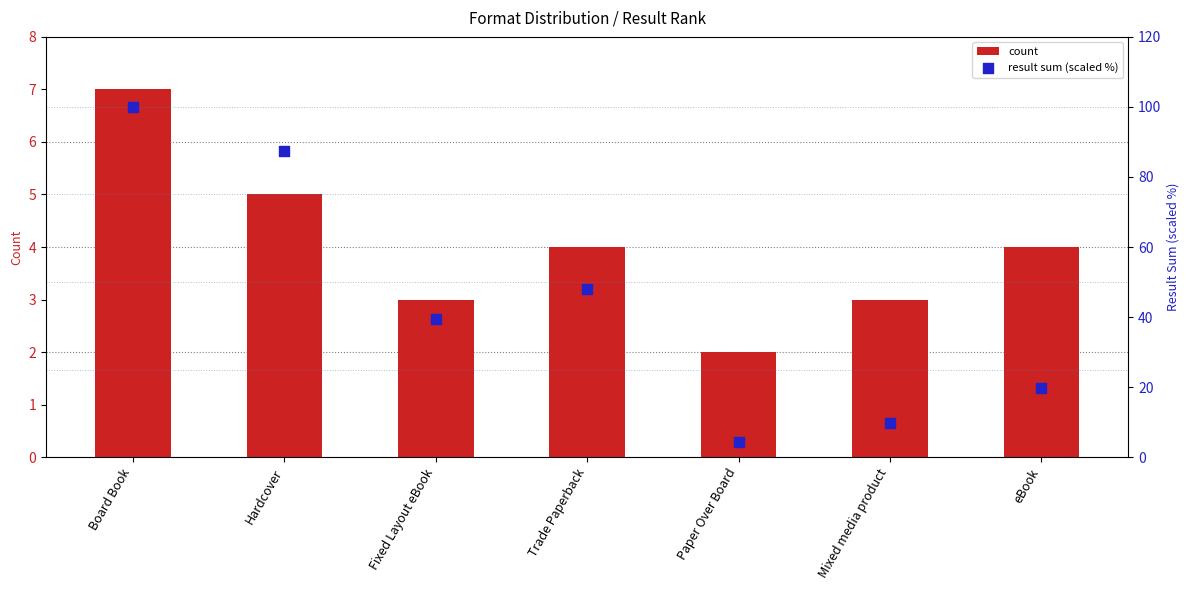

Is the value of count at eBook greater than the value of result sum (scaled %) at Fixed Layout eBook?

No